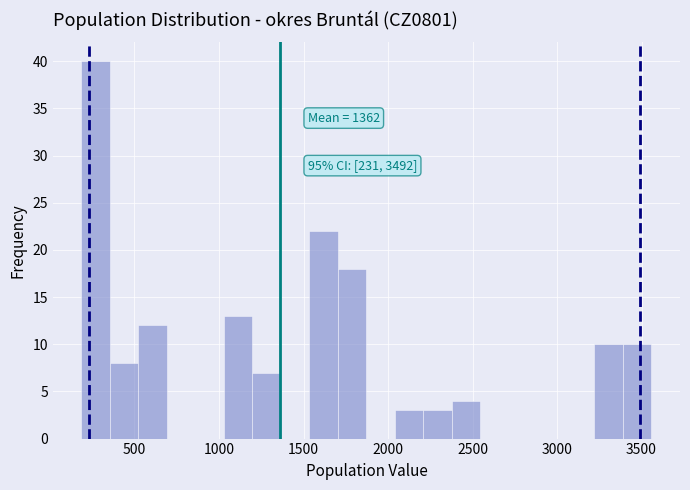

Read against the x-axis, roughly where is the centre of the tallest bar?

250